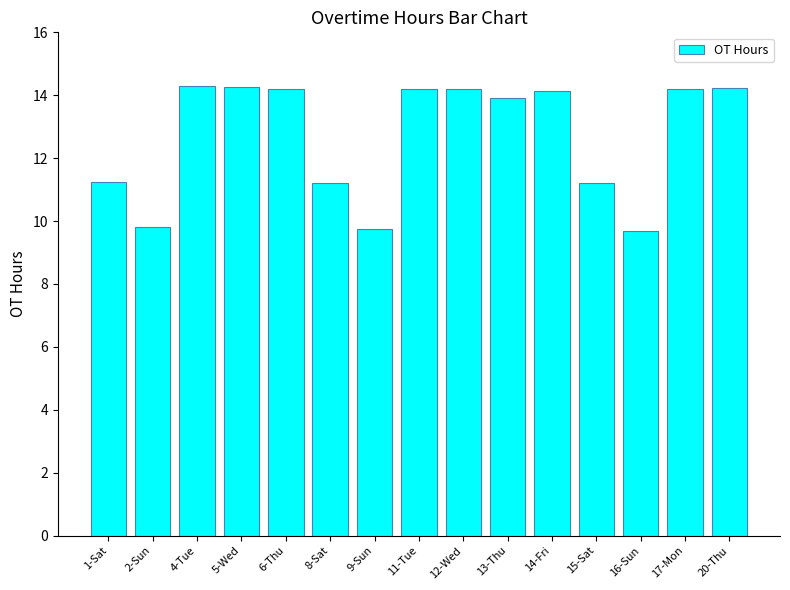

True or false: the data shows 14.2 at 6-Thu.

True